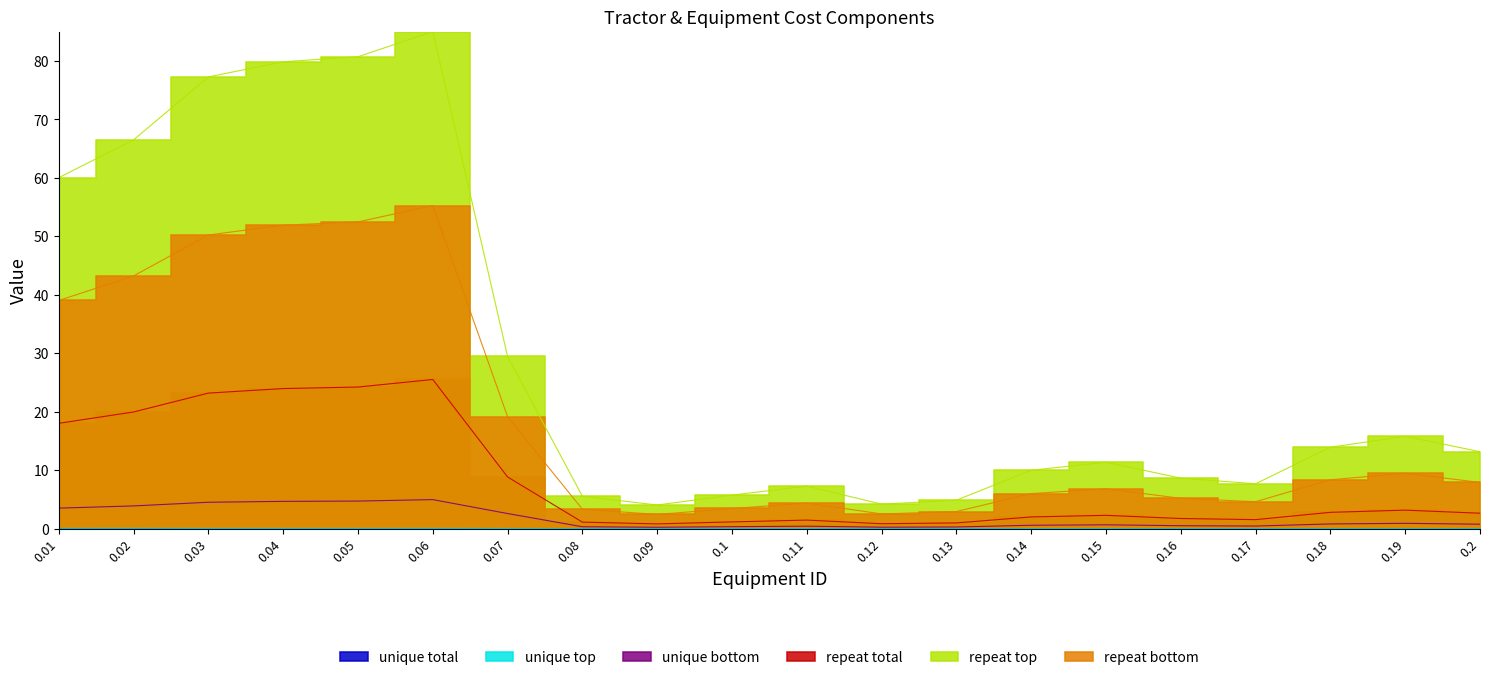

How many interior local peaks does the repeat top series have?

4